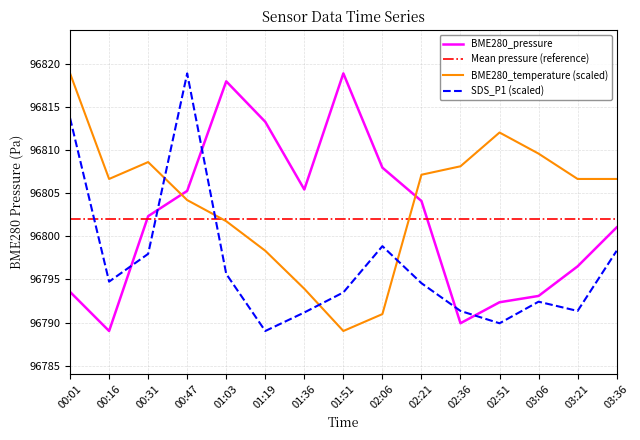

True or false: BME280_pressure has more than 0 points higher than both neighbors.

True